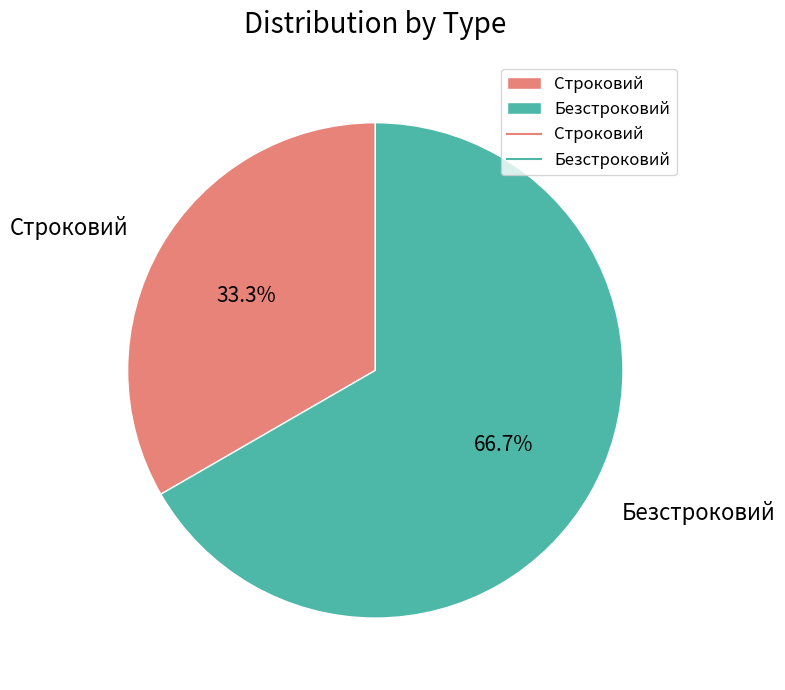

To the nearest percent, what is the difference between the largest and smallest slice percentages?

33%